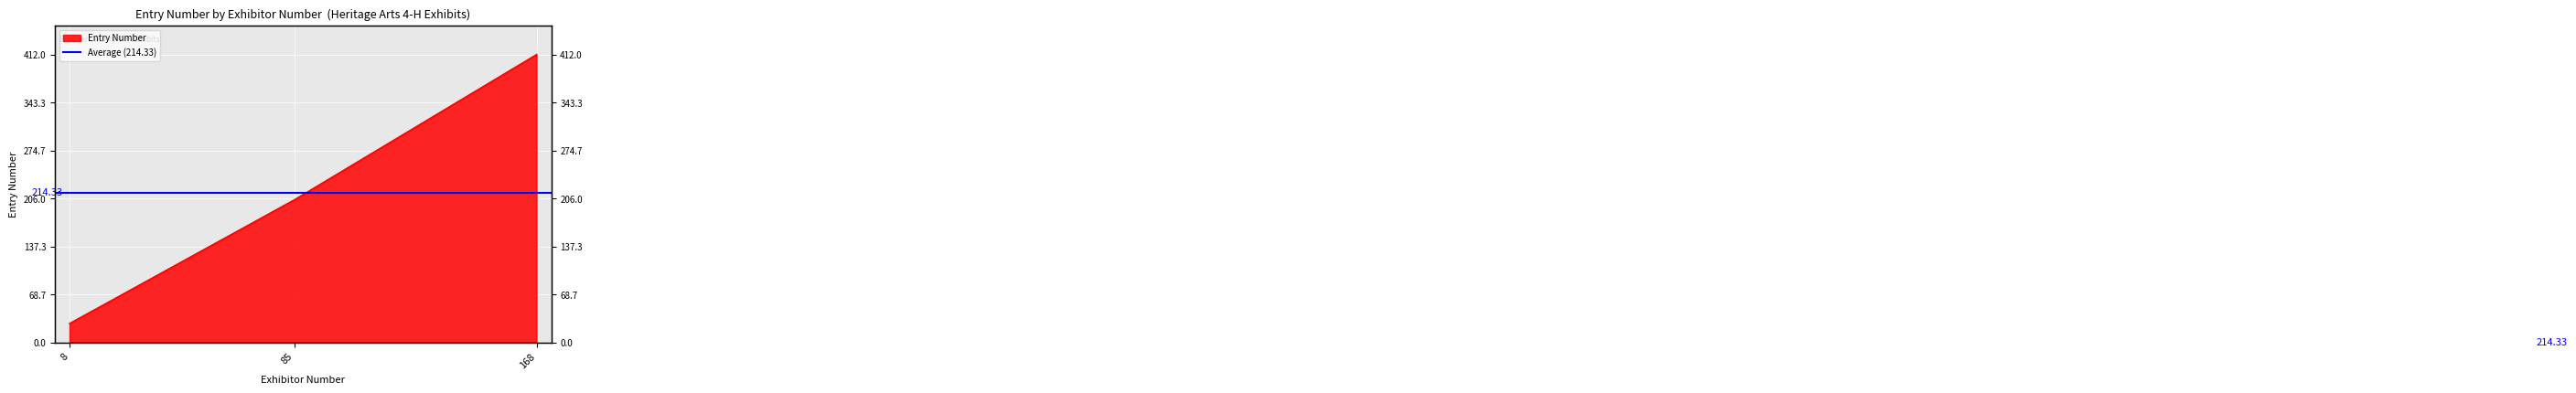

What is the ratio of the value at 85 to the value at 8?

7.6